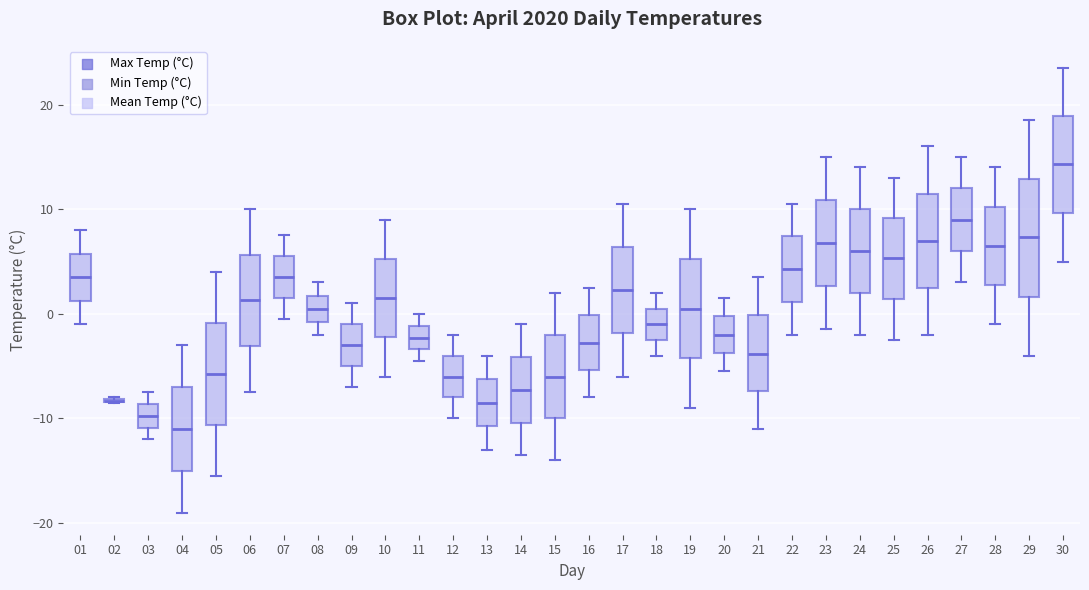

Reading left to right, read every box against the y-axis: the position of its median line, the range the box covers, and the ends of its whiskers. The values are not printed on the chart, so give them approximately, as read against the axis.

01: median 4, box 1 to 6, whiskers -1 to 8
02: box collapsed to a line at -8, whiskers -8 to -8
03: median -10, box -11 to -9, whiskers -12 to -7
04: median -11, box -15 to -7, whiskers -19 to -3
05: median -6, box -11 to -1, whiskers -15 to 4
06: median 1, box -3 to 6, whiskers -7 to 10
07: median 4, box 2 to 6, whiskers 0 to 8
08: median 1, box -1 to 2, whiskers -2 to 3
09: median -3, box -5 to -1, whiskers -7 to 1
10: median 2, box -2 to 5, whiskers -6 to 9
11: median -2, box -3 to -1, whiskers -4 to 0
12: median -6, box -8 to -4, whiskers -10 to -2
13: median -8, box -11 to -6, whiskers -13 to -4
14: median -7, box -10 to -4, whiskers -13 to -1
15: median -6, box -10 to -2, whiskers -14 to 2
16: median -3, box -5 to 0, whiskers -8 to 3
17: median 2, box -2 to 6, whiskers -6 to 11
18: median -1, box -2 to 1, whiskers -4 to 2
19: median 1, box -4 to 5, whiskers -9 to 10
20: median -2, box -4 to 0, whiskers -5 to 2
21: median -4, box -7 to 0, whiskers -11 to 4
22: median 4, box 1 to 7, whiskers -2 to 11
23: median 7, box 3 to 11, whiskers -1 to 15
24: median 6, box 2 to 10, whiskers -2 to 14
25: median 5, box 1 to 9, whiskers -2 to 13
26: median 7, box 3 to 12, whiskers -2 to 16
27: median 9, box 6 to 12, whiskers 3 to 15
28: median 7, box 3 to 10, whiskers -1 to 14
29: median 7, box 2 to 13, whiskers -4 to 19
30: median 14, box 10 to 19, whiskers 5 to 24